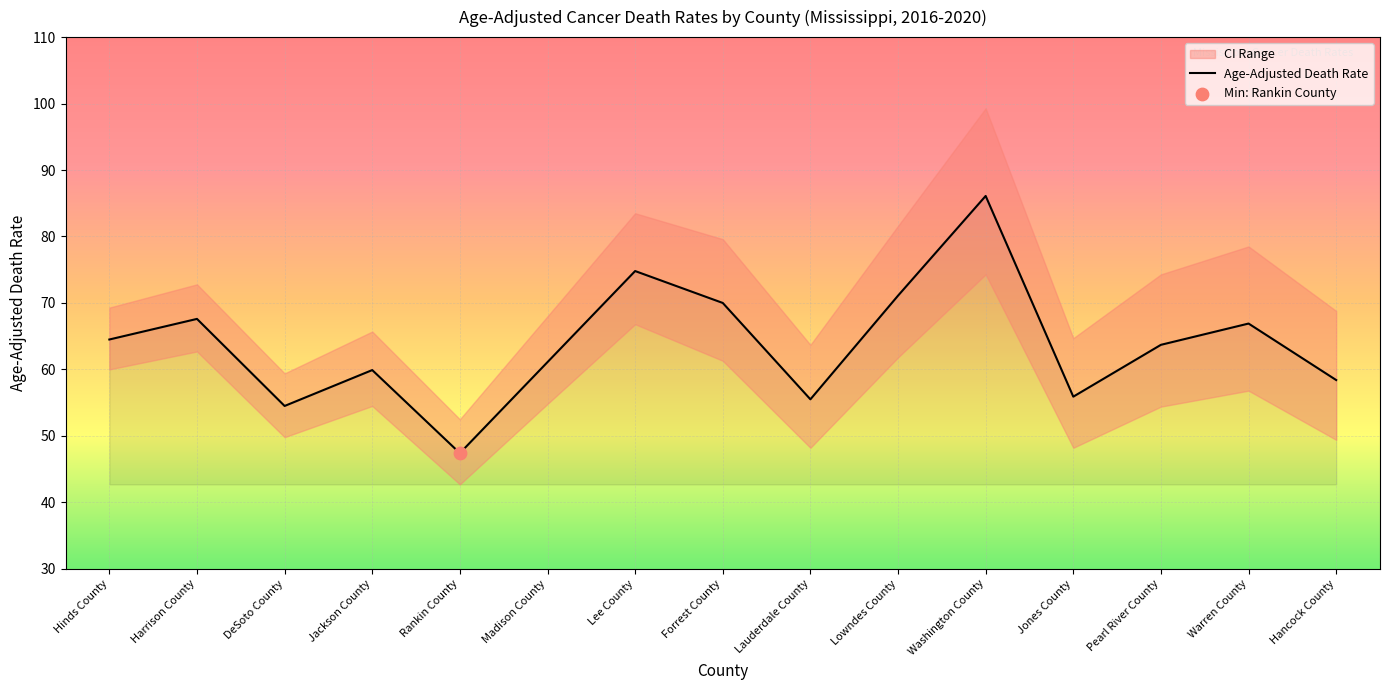

Which has a higher value, Forrest County or Hancock County?

Forrest County